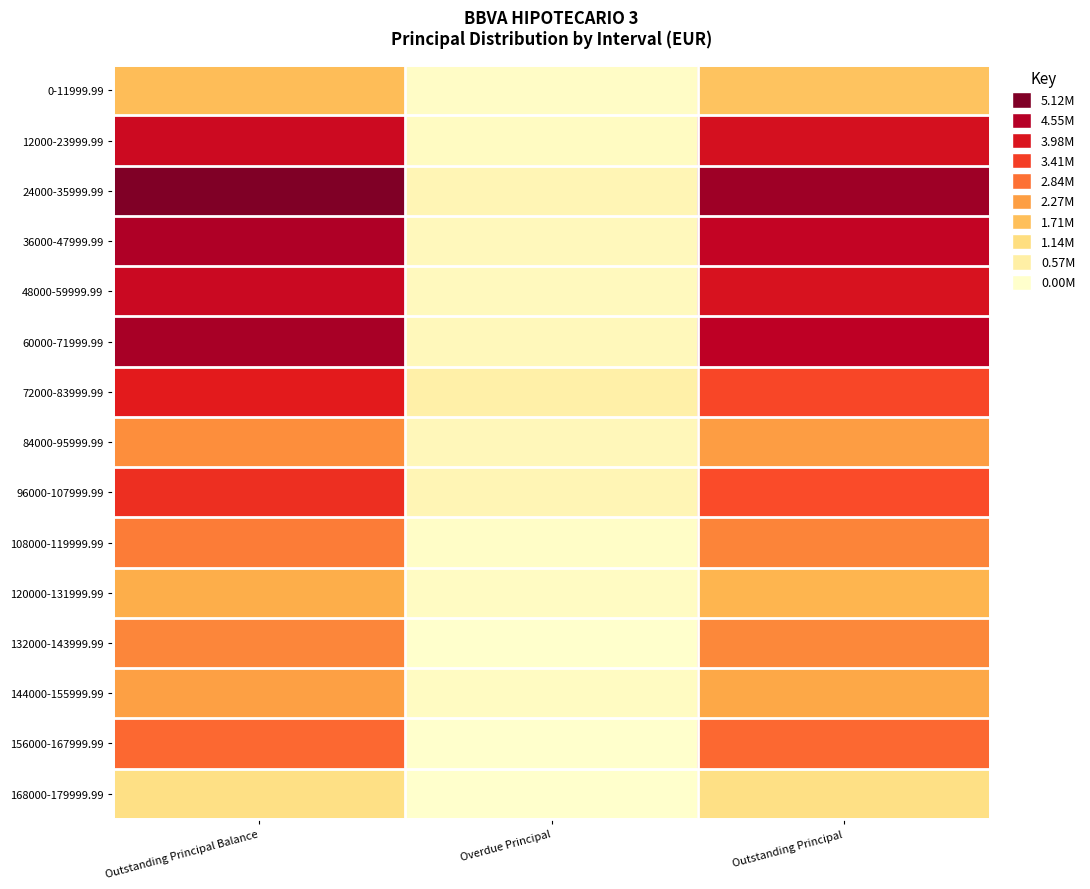

Reading left to right, transcribe all the data shown in this chart.

0-11999.99: Outstanding Principal Balance=1735896.6	Overdue Principal=97633.1	Outstanding Principal=1638263.6
12000-23999.99: Outstanding Principal Balance=4213423.8	Overdue Principal=147983.6	Outstanding Principal=4065440.2
24000-35999.99: Outstanding Principal Balance=5117016.4	Overdue Principal=321493.3	Outstanding Principal=4795523.1
36000-47999.99: Outstanding Principal Balance=4601934.3	Overdue Principal=228665.1	Outstanding Principal=4373269.2
48000-59999.99: Outstanding Principal Balance=4242811.3	Overdue Principal=215083.5	Outstanding Principal=4027727.9
60000-71999.99: Outstanding Principal Balance=4692176.2	Overdue Principal=248378.9	Outstanding Principal=4443797.4
72000-83999.99: Outstanding Principal Balance=3827007.7	Overdue Principal=536366.0	Outstanding Principal=3290641.7
84000-95999.99: Outstanding Principal Balance=2535960.9	Overdue Principal=260870.2	Outstanding Principal=2275090.8
96000-107999.99: Outstanding Principal Balance=3567315.9	Overdue Principal=332358.7	Outstanding Principal=3234957.2
108000-119999.99: Outstanding Principal Balance=2730456.2	Overdue Principal=76956.1	Outstanding Principal=2653500.1
120000-131999.99: Outstanding Principal Balance=1992794.0	Overdue Principal=131805.5	Outstanding Principal=1860988.5
132000-143999.99: Outstanding Principal Balance=2624205.8	Overdue Principal=7266.8	Outstanding Principal=2616939.0
144000-155999.99: Outstanding Principal Balance=2236237.1	Overdue Principal=149372.6	Outstanding Principal=2086864.5
156000-167999.99: Outstanding Principal Balance=2931905.2	Overdue Principal=0.0	Outstanding Principal=2931905.2
168000-179999.99: Outstanding Principal Balance=1051400.0	Overdue Principal=0.0	Outstanding Principal=1051400.0